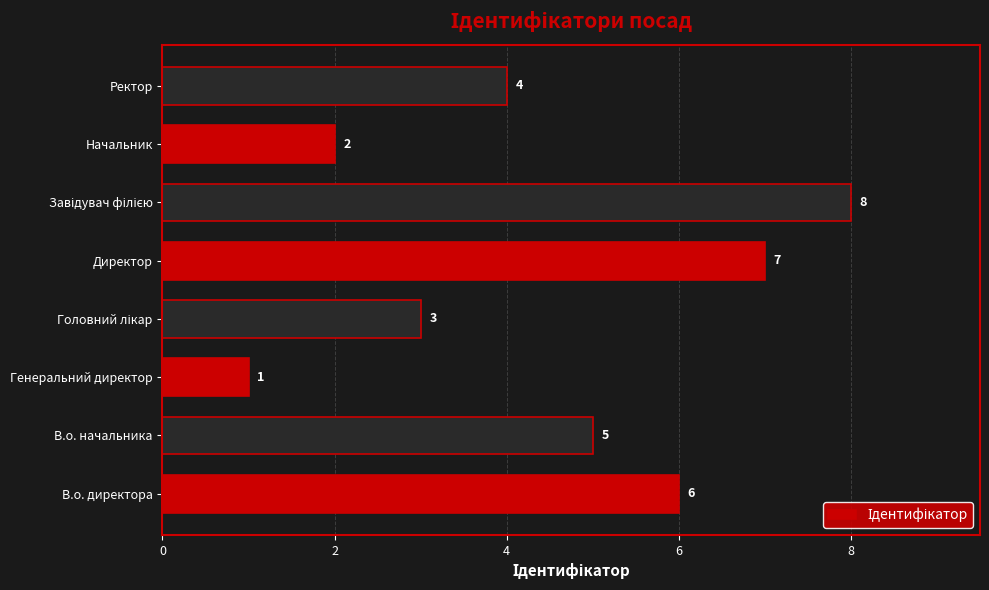

Count the values in the range 3 to 7.

5